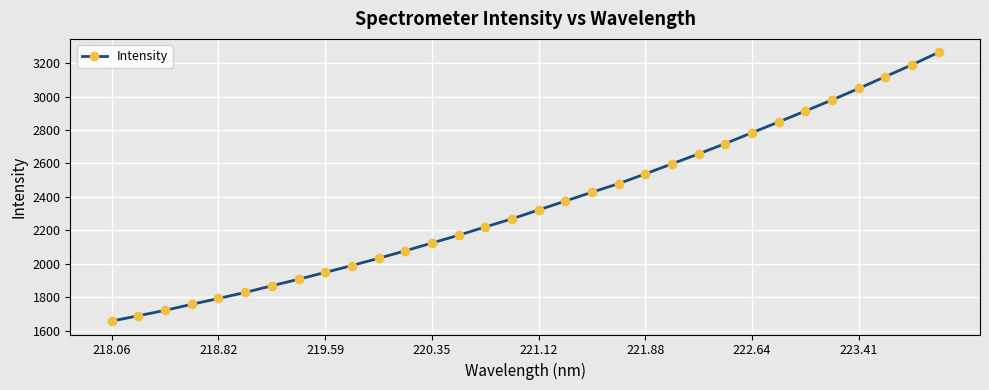

What is the maximum value shown in the chart?

3265.1